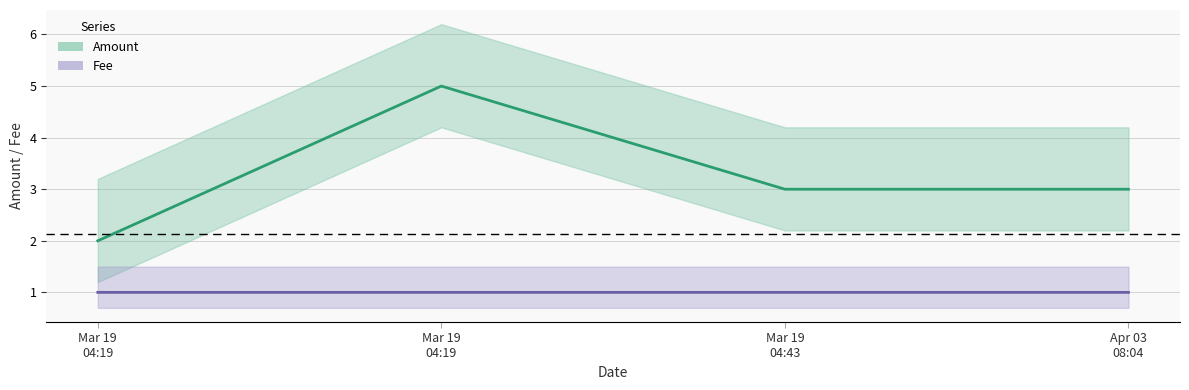

How many lines are shown in the chart?

2